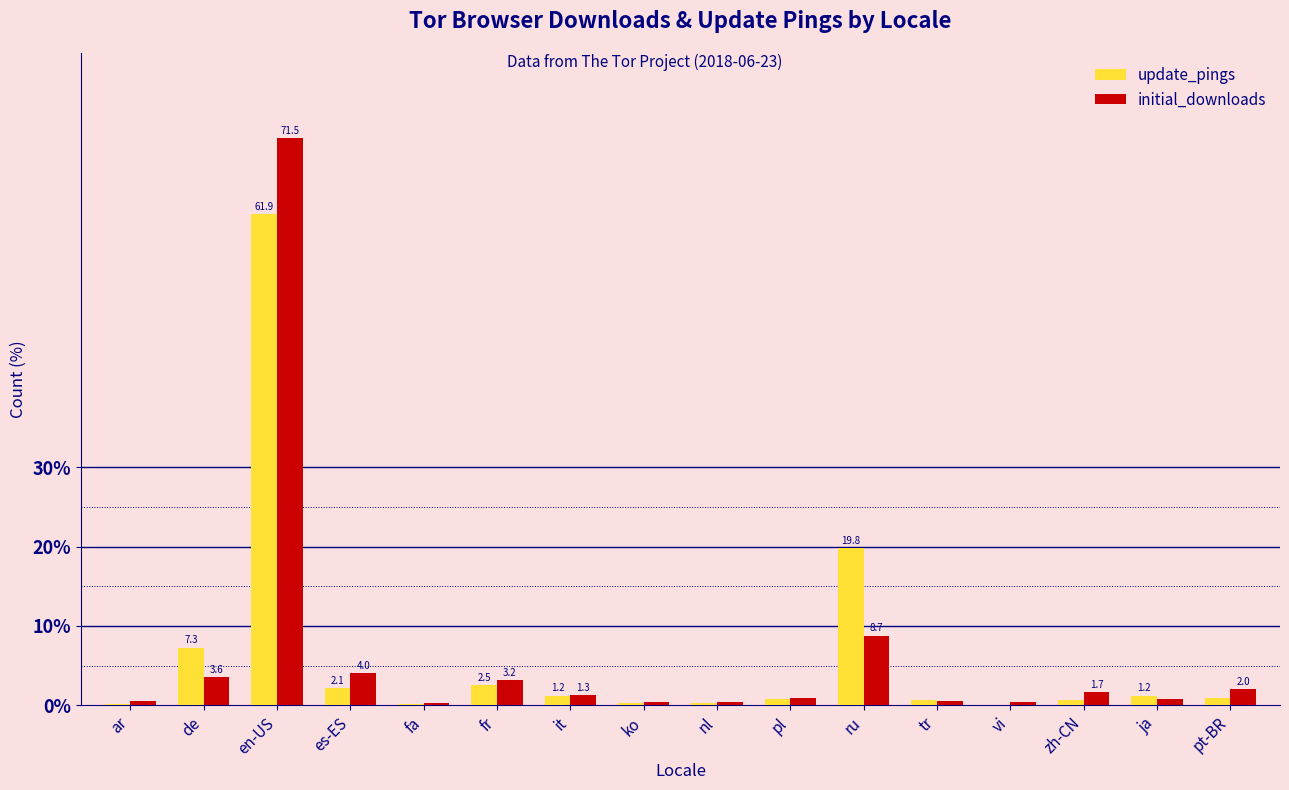

The initial_downloads series shows 0.4 at nl. True or false?

True